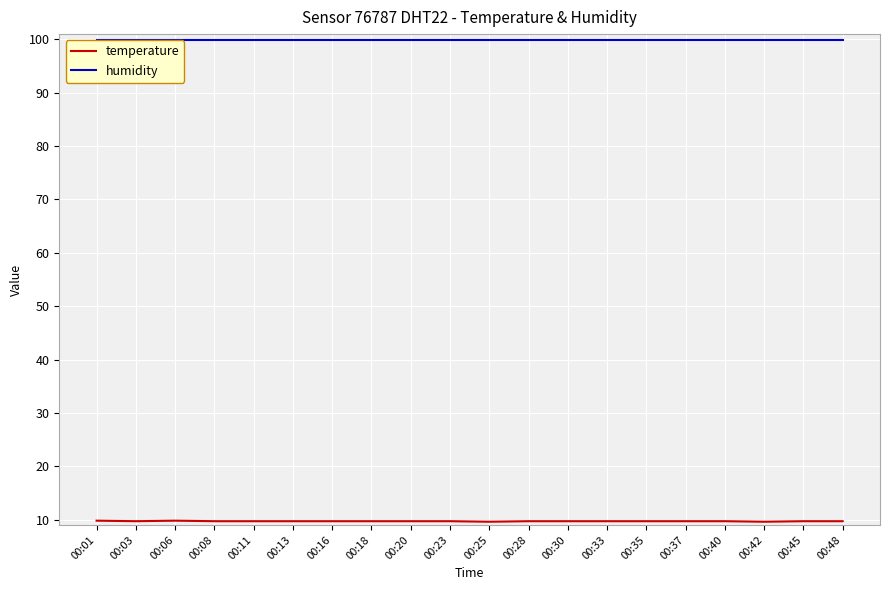

At how many categories does at least one series exceed 66?

20